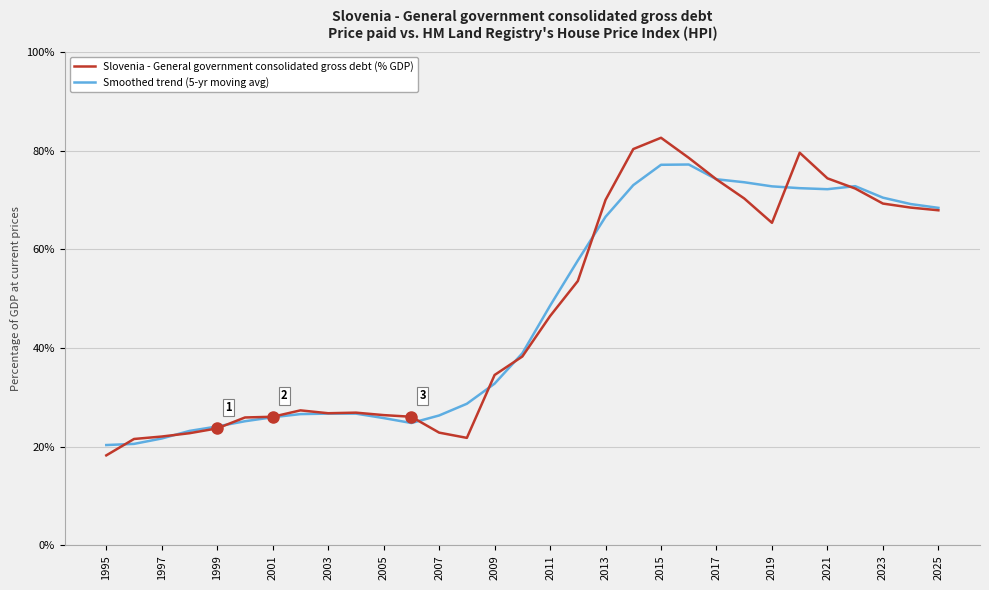

What is the maximum value shown in the chart?

82.6